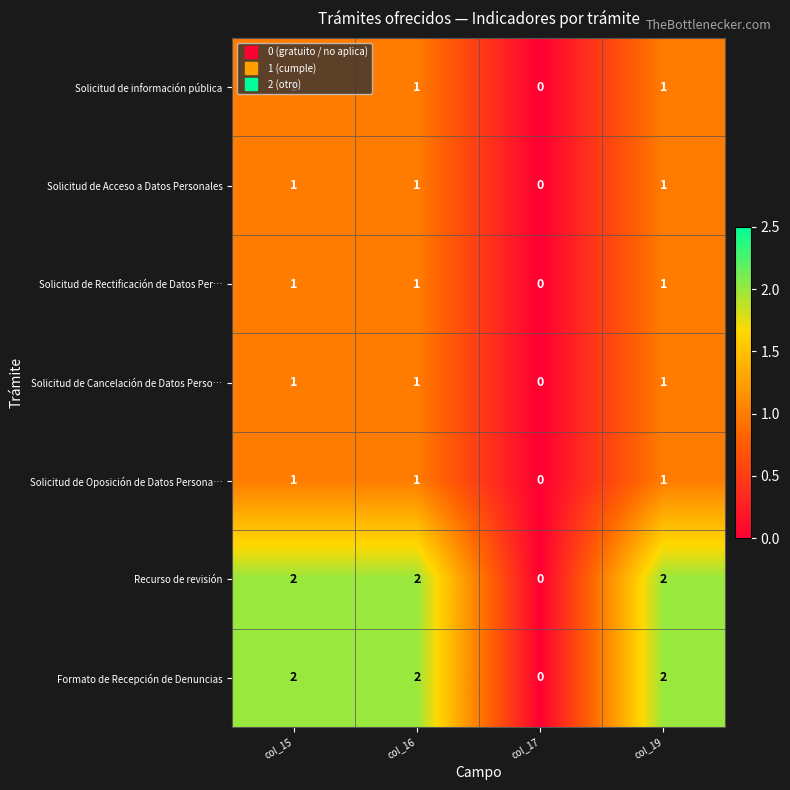

How many series are shown in this chart?

7